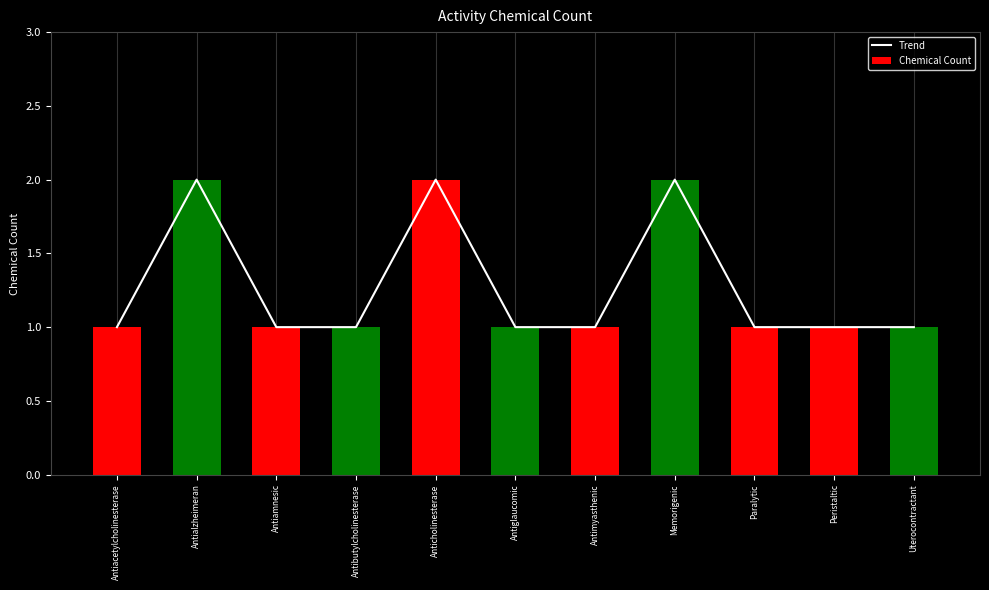

Which category has the highest value in the Trend series?

Antialzheimeran